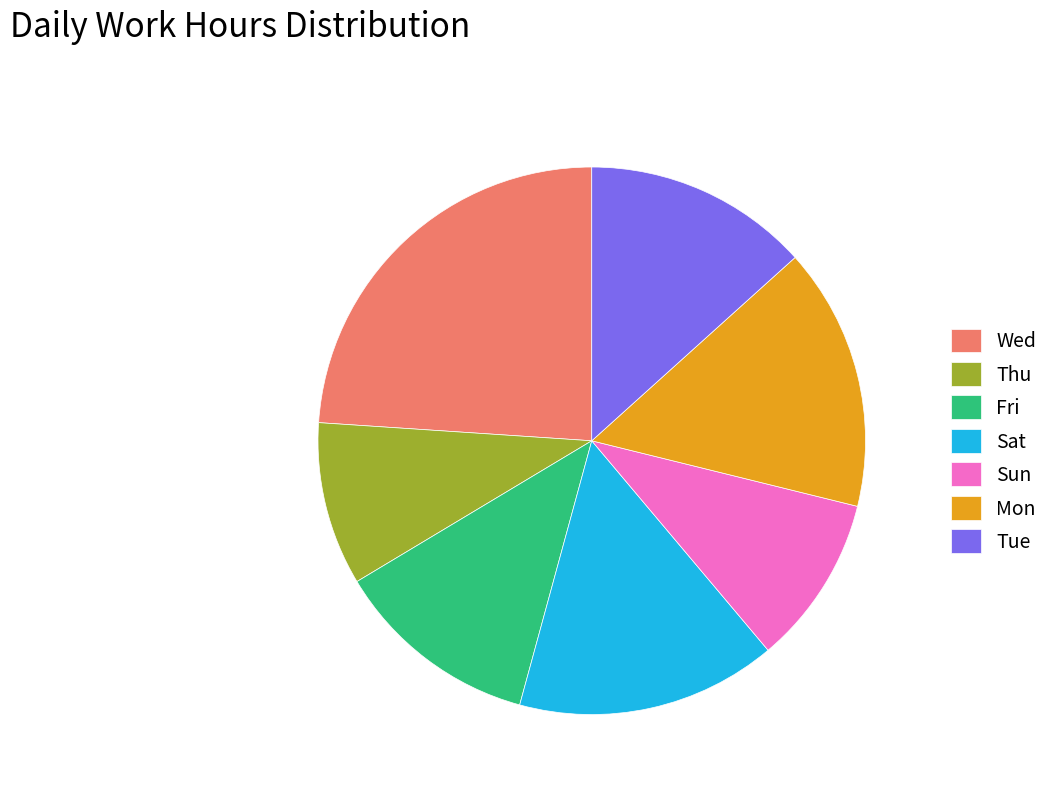

Do Thu and Sun together represent more than half of the pie?

No